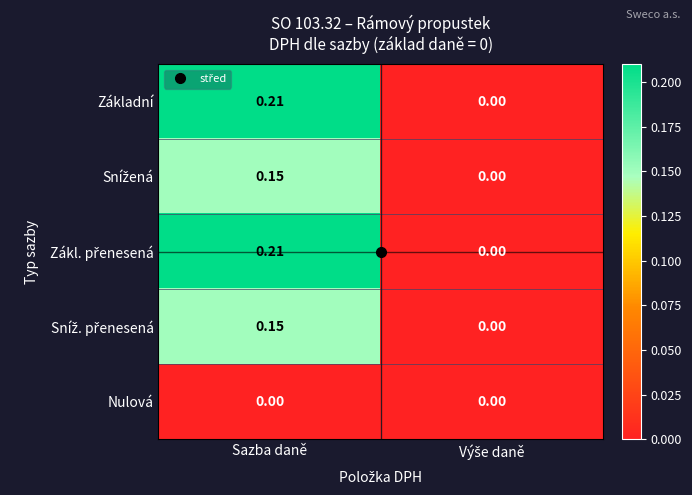

Count the number of data series in this chart.

5